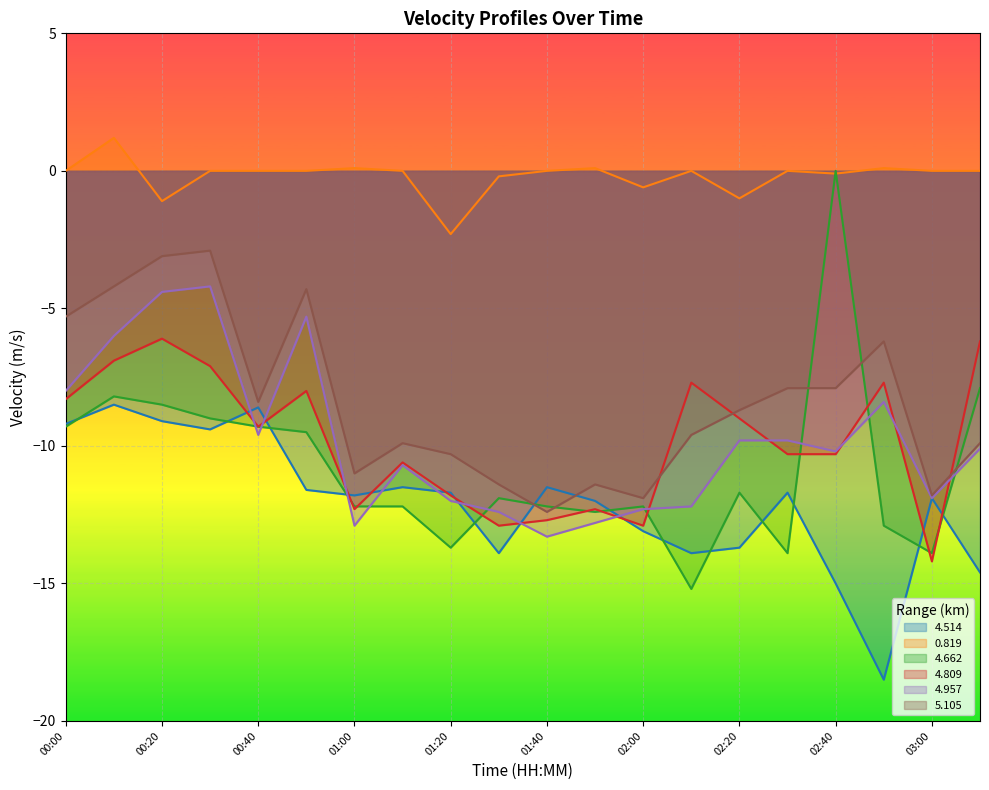

Is it true that 4.662 equals -9.3 at 00:40?

True